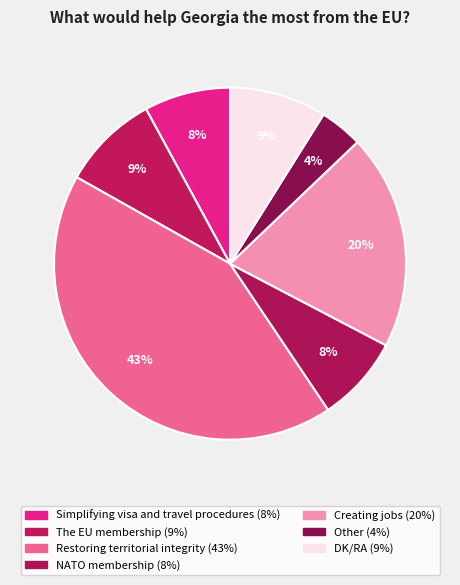

How many segments does this pie chart have?

7